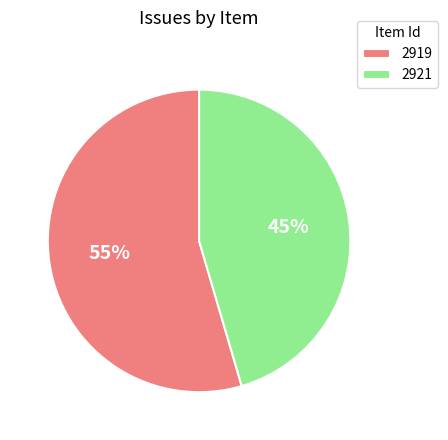

Is 2921 the majority of the pie?

No